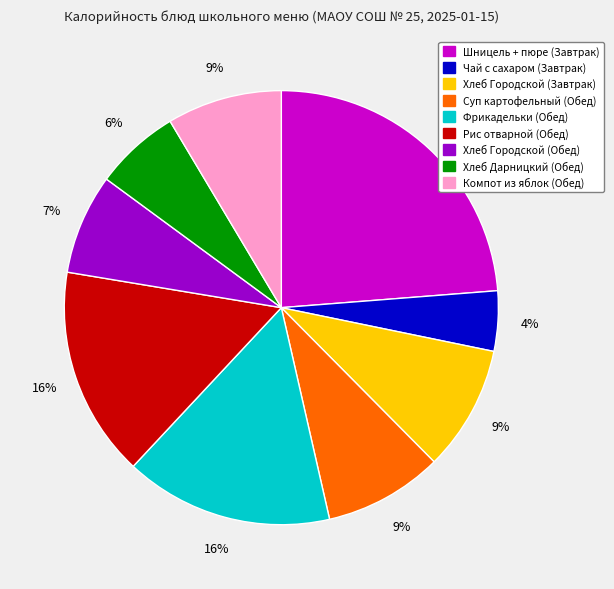

How many segments does this pie chart have?

9